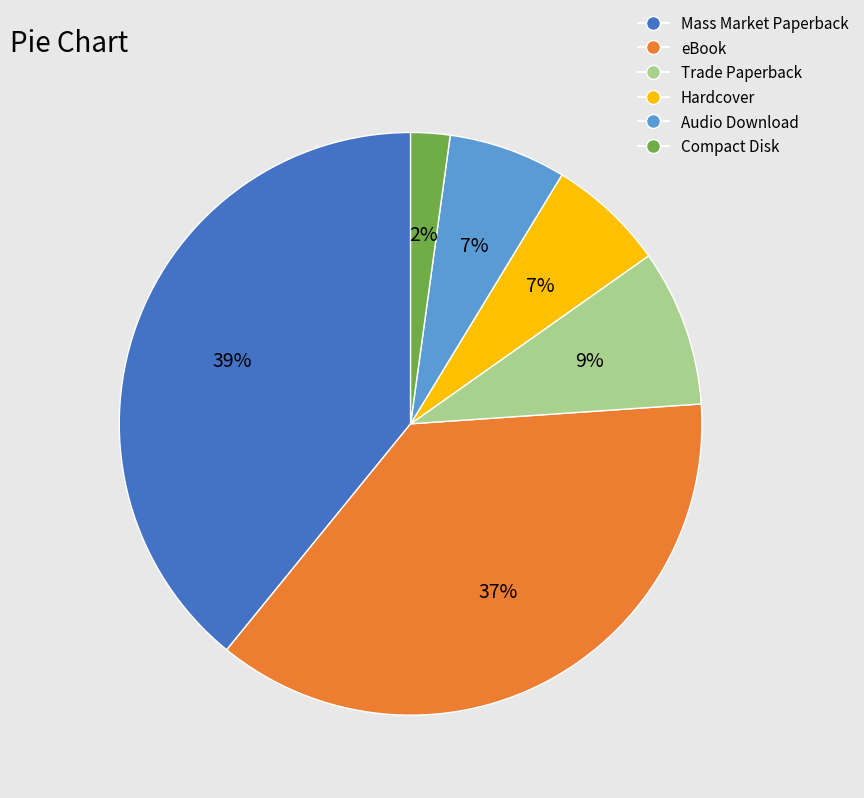

To the nearest percent, what is the combined percentage of Trade Paperback and Mass Market Paperback?

48%